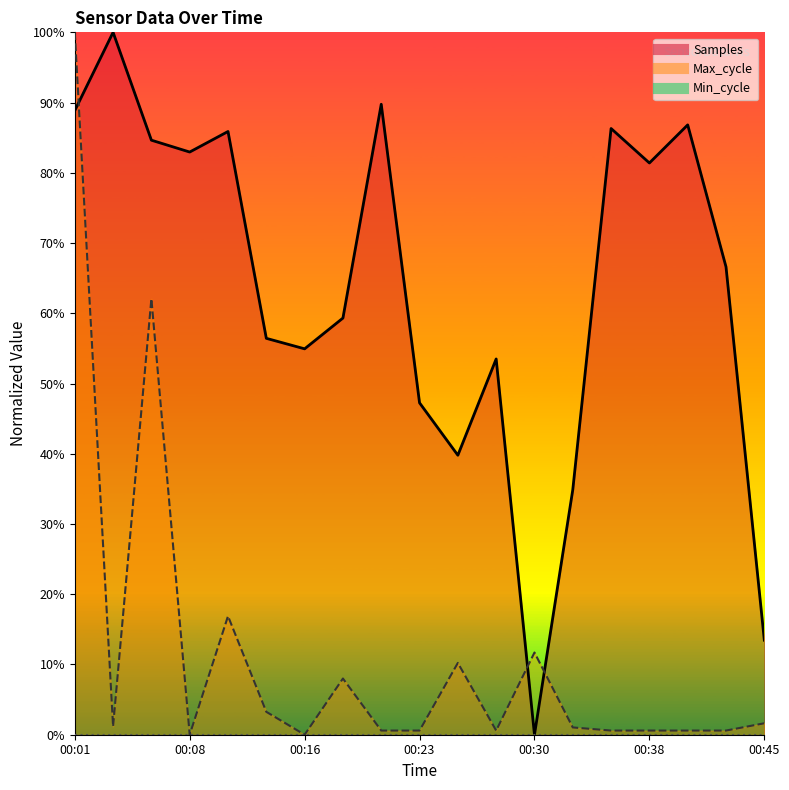

True or false: Samples has a value of 0.6 at 00:33.

False